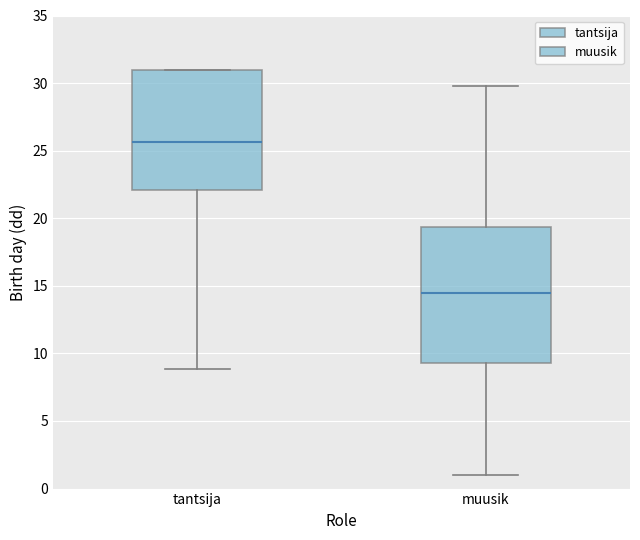

Which box's median line is the lowest?

muusik